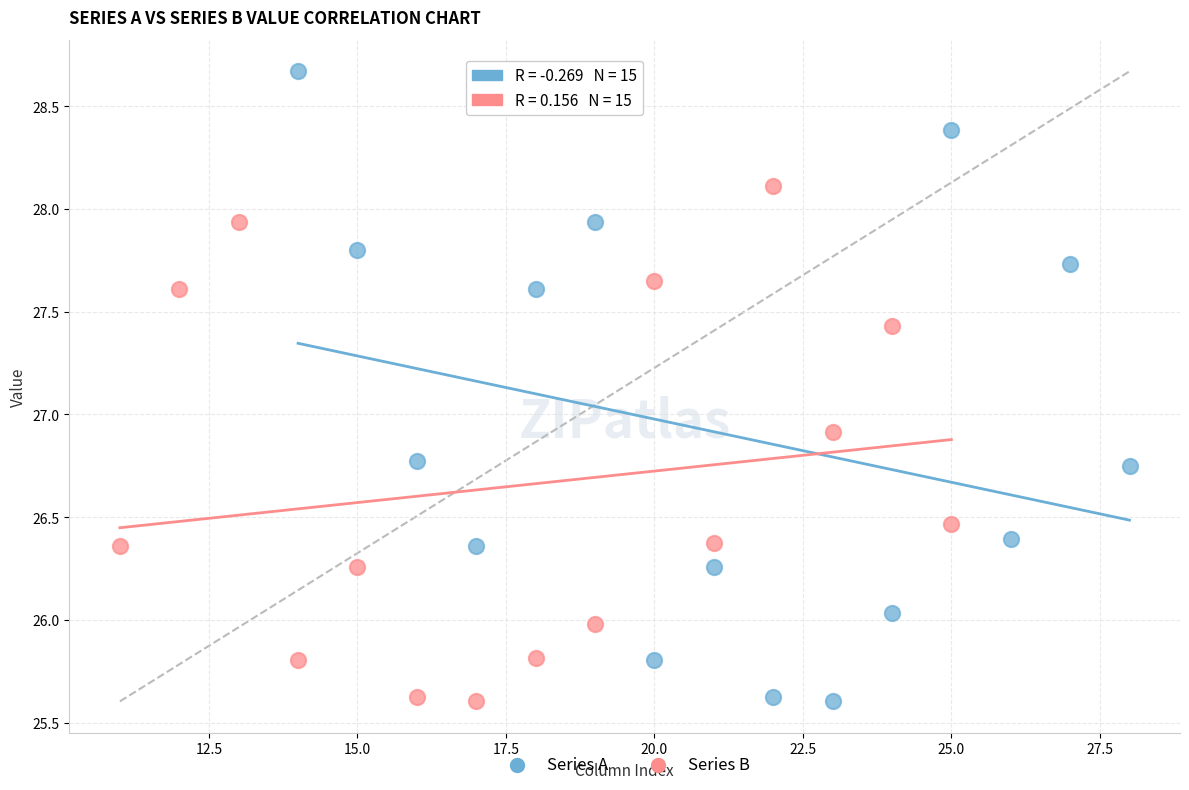

Which series has the largest Y range (max minus min)?

Series A